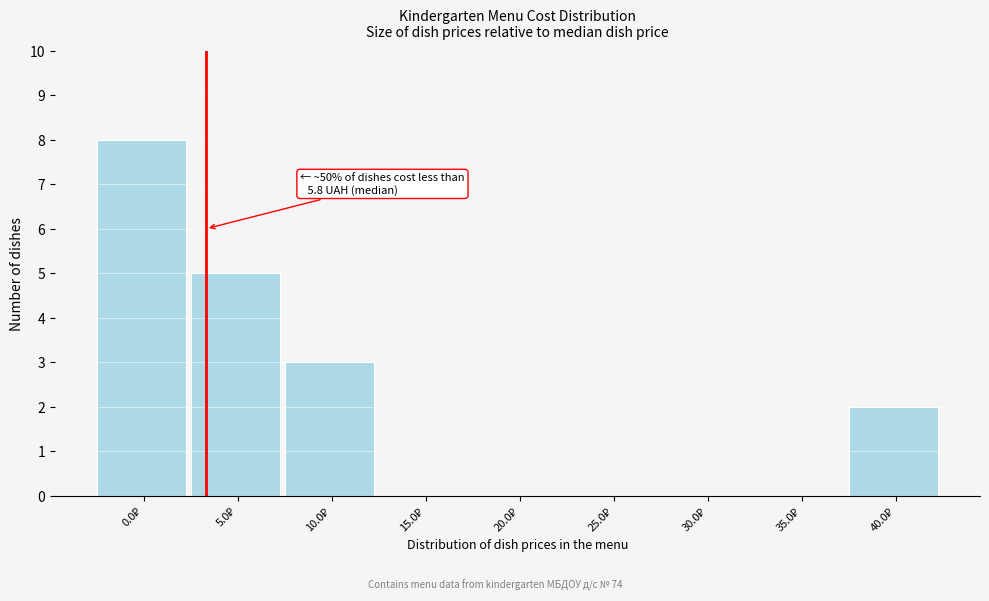

What is the sum of all values?

18